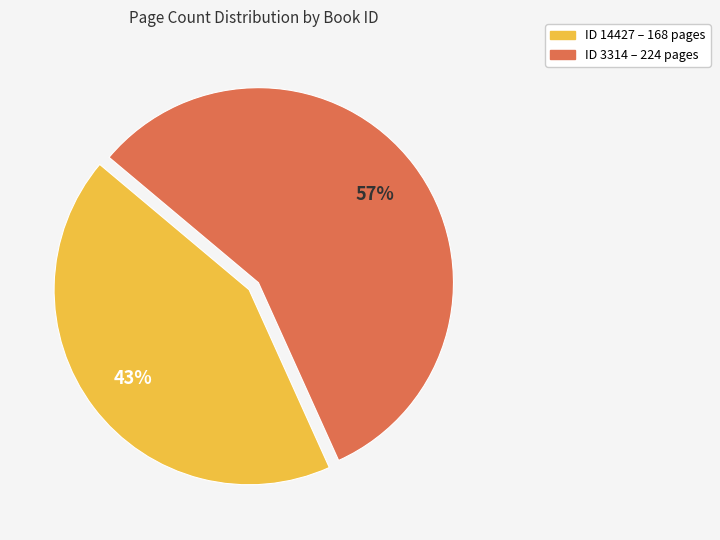

To the nearest percent, what is the average slice percentage?

50%